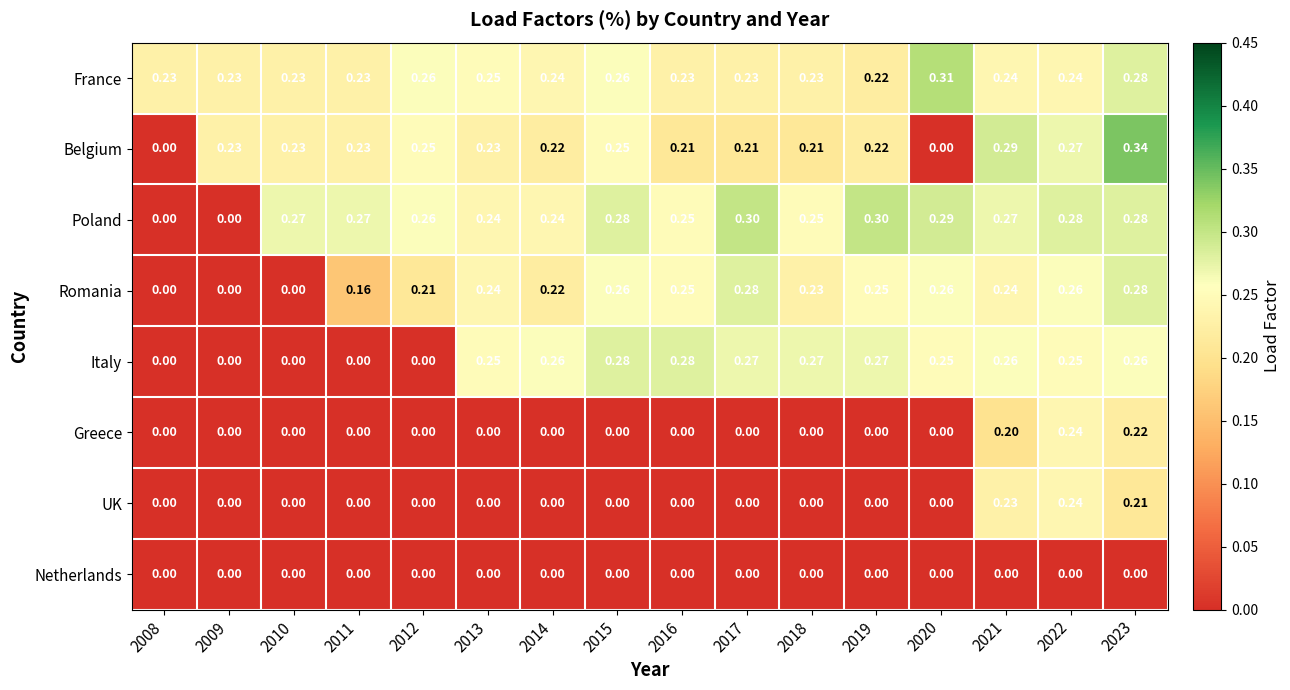

Which series has the widest spread of values?

Belgium